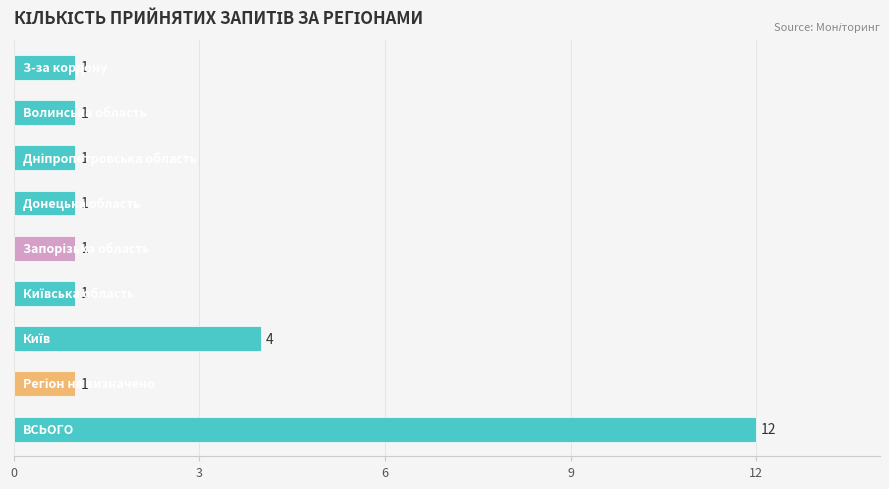

What is the difference between the second highest and minimum values?

3